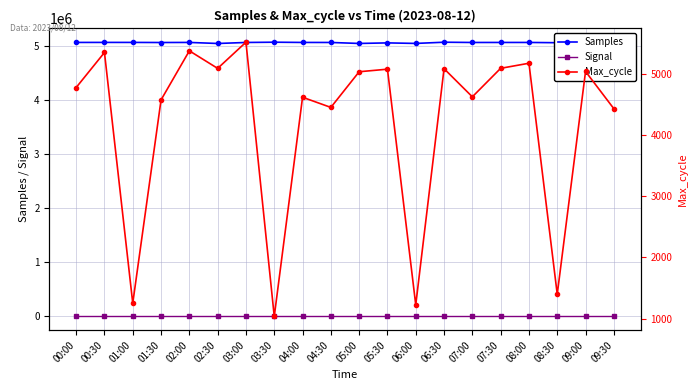

What position from the left is 05:00?

11